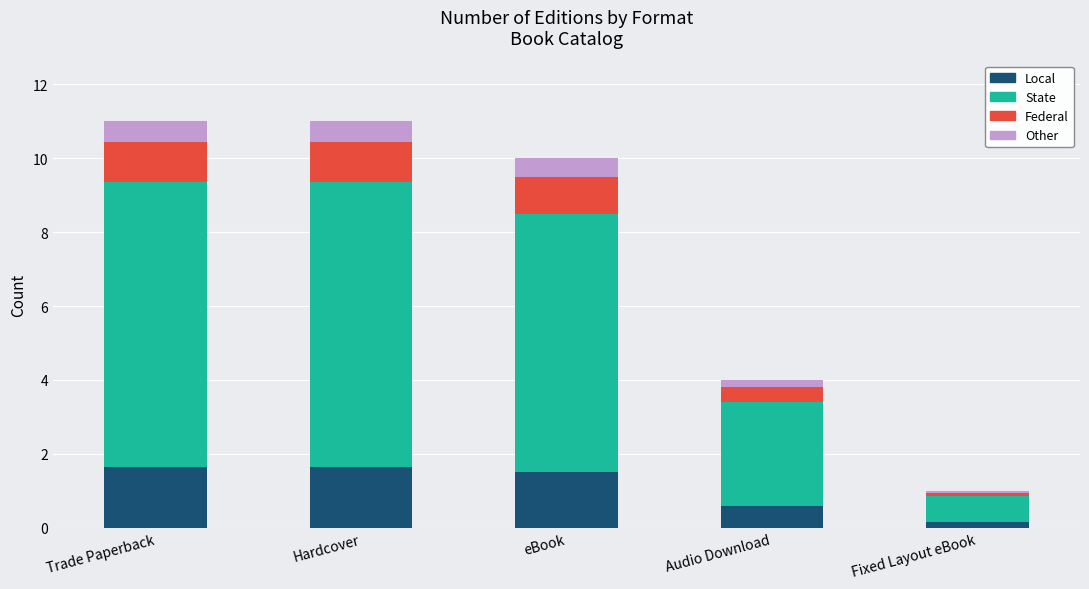

What is the total value across all series at Hardcover?

11.0